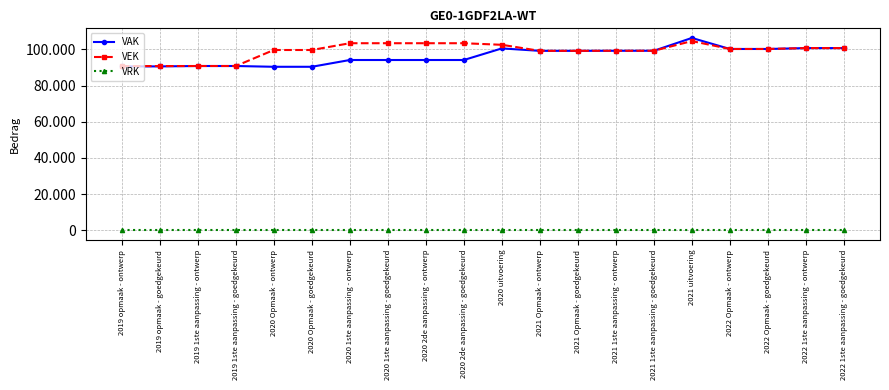

Between 2021 Opmaak - goedgekeurd and 2020 Opmaak - ontwerp, which is larger?

2021 Opmaak - goedgekeurd